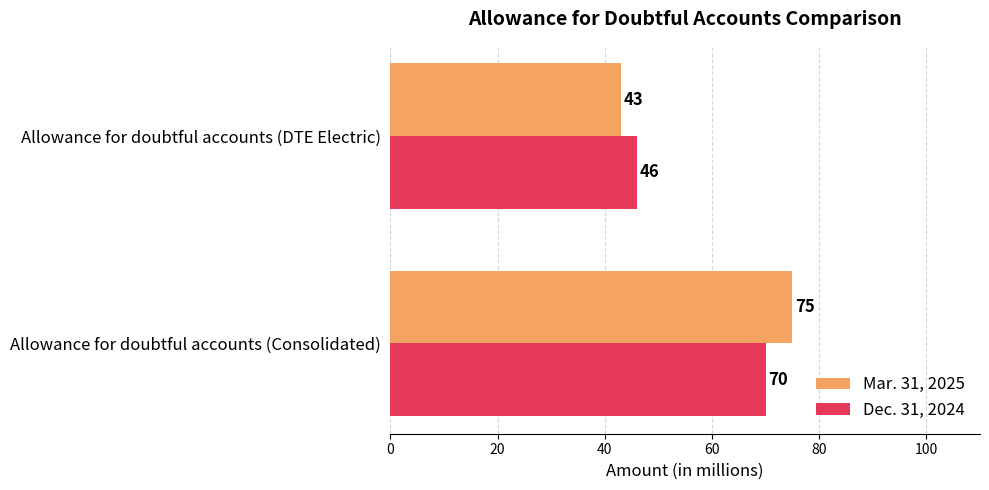

Which label corresponds to the largest value in the chart?

Allowance for doubtful accounts (Consolidated)